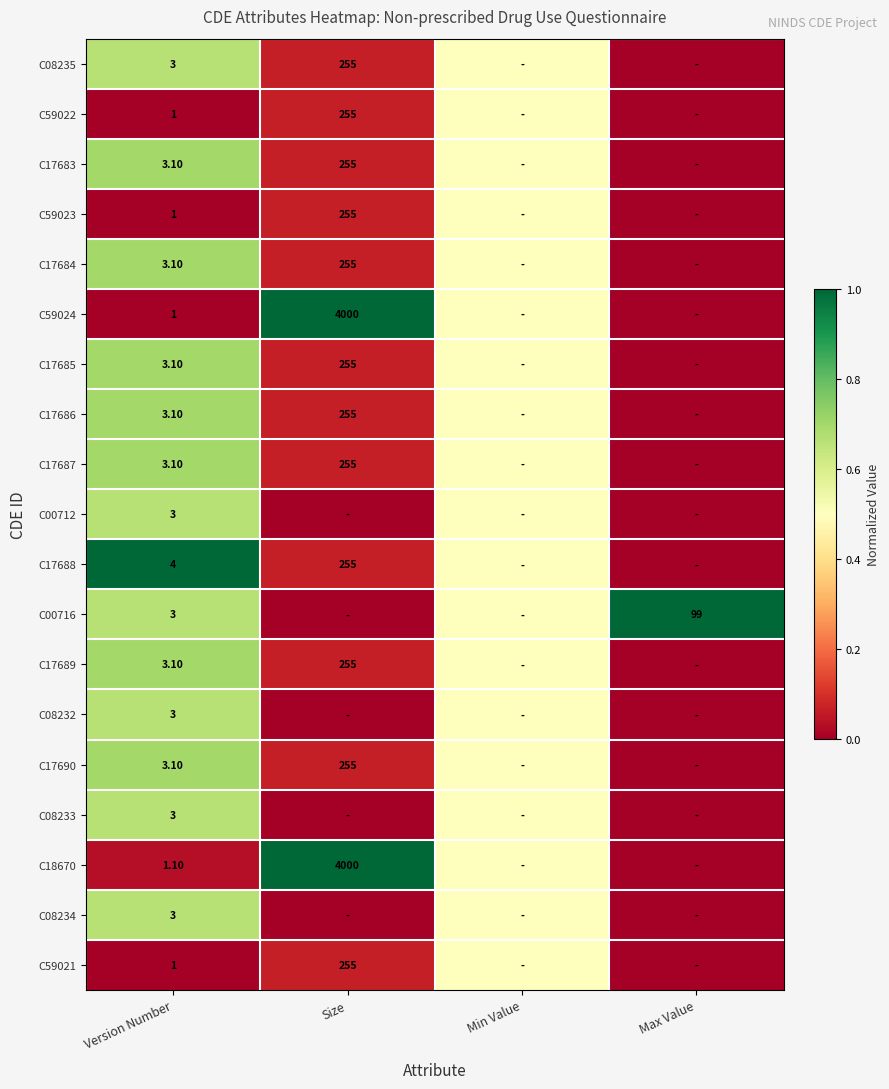

Where is C17686 nearest to the value 0?

Max Value